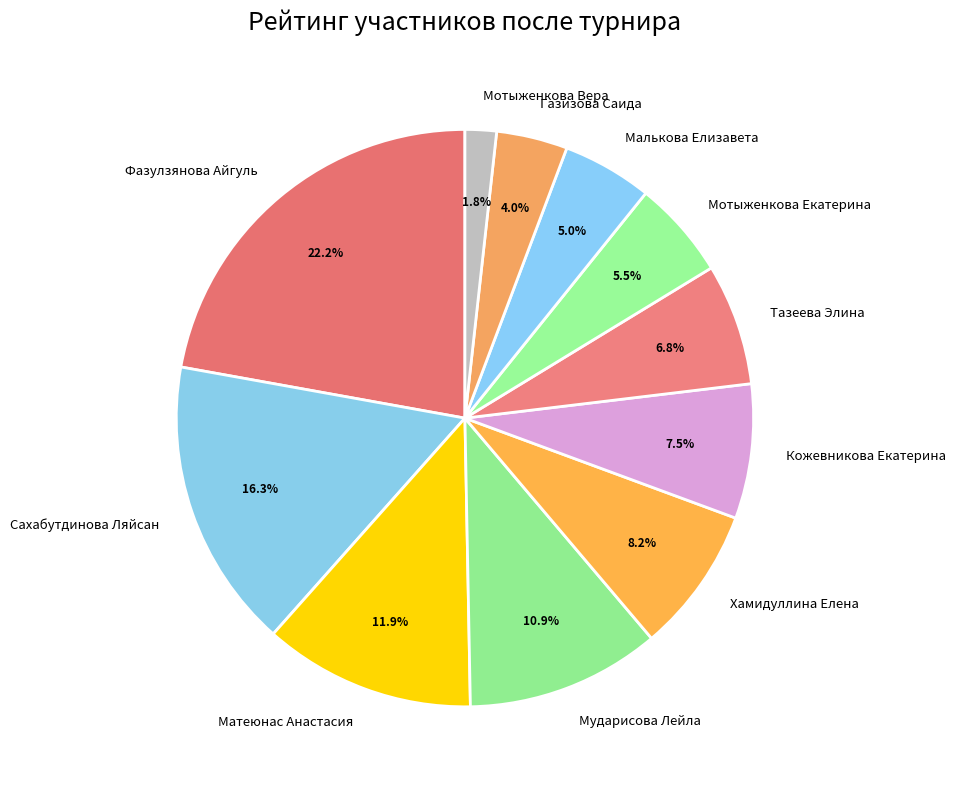

Is there any slice that represents more than half of the pie?

No